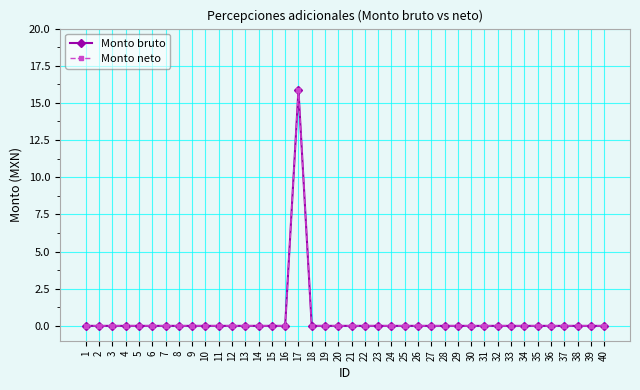

Reading right to left, what are all the values shown in this chart?

Monto bruto: 0.0	0.0	0.0	0.0	0.0	0.0	0.0	0.0	0.0	0.0	0.0	0.0	0.0	0.0	0.0	0.0	0.0	0.0	0.0	0.0	0.0	0.0	0.0	15.9	0.0	0.0	0.0	0.0	0.0	0.0	0.0	0.0	0.0	0.0	0.0	0.0	0.0	0.0	0.0	0.0
Monto neto: 0.0	0.0	0.0	0.0	0.0	0.0	0.0	0.0	0.0	0.0	0.0	0.0	0.0	0.0	0.0	0.0	0.0	0.0	0.0	0.0	0.0	0.0	0.0	15.9	0.0	0.0	0.0	0.0	0.0	0.0	0.0	0.0	0.0	0.0	0.0	0.0	0.0	0.0	0.0	0.0